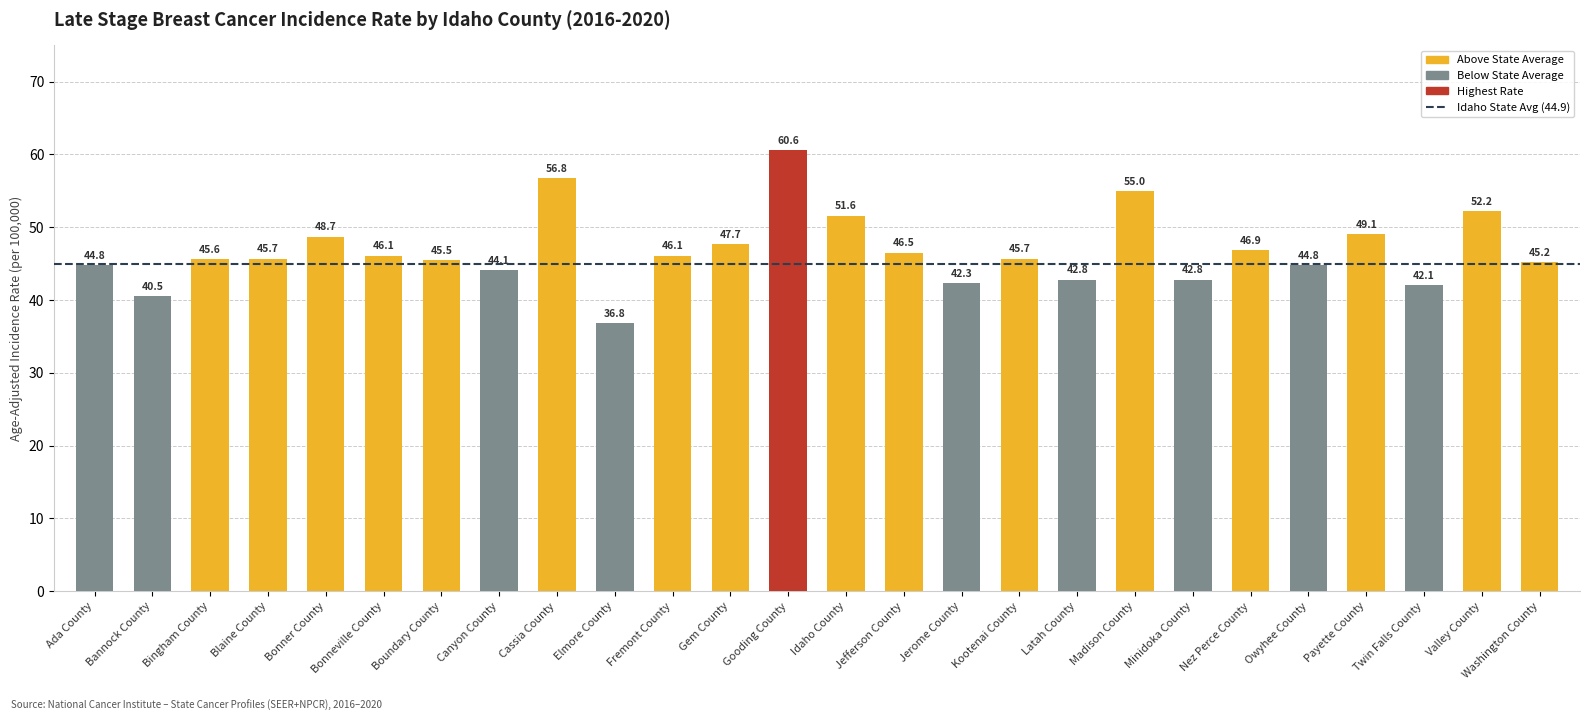

What is the label of the 11th bar from the right?

Jerome County